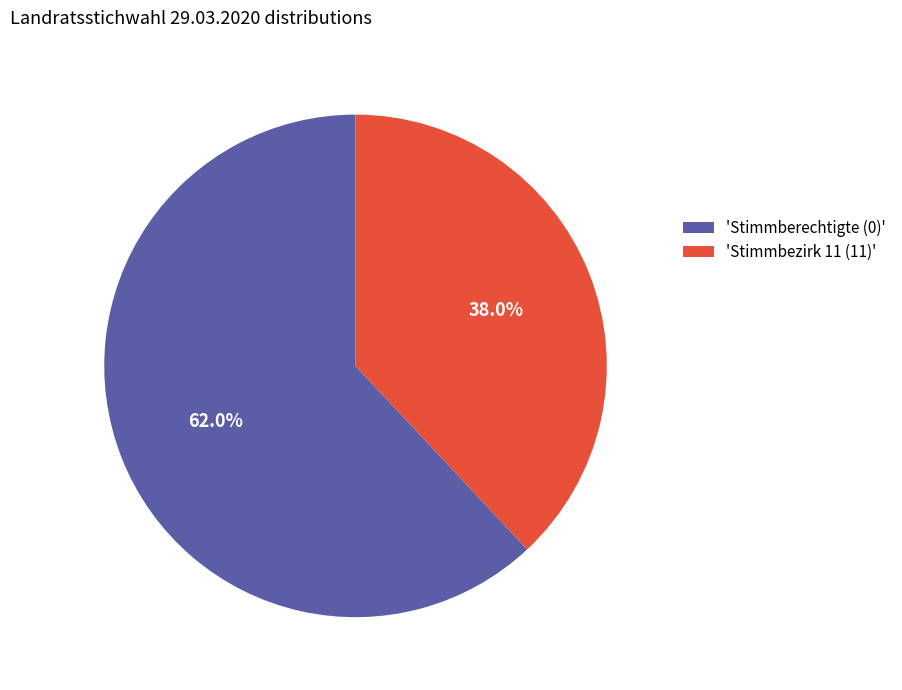

Rank the categories by value from highest to lowest.

'Stimmberechtigte (0)', 'Stimmbezirk 11 (11)'